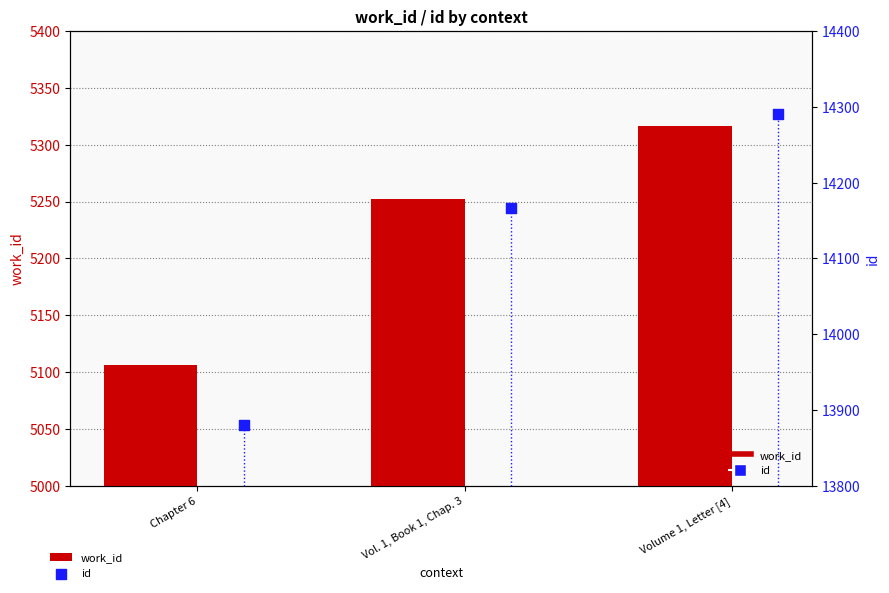

What are all the series names shown in the legend?

work_id, id